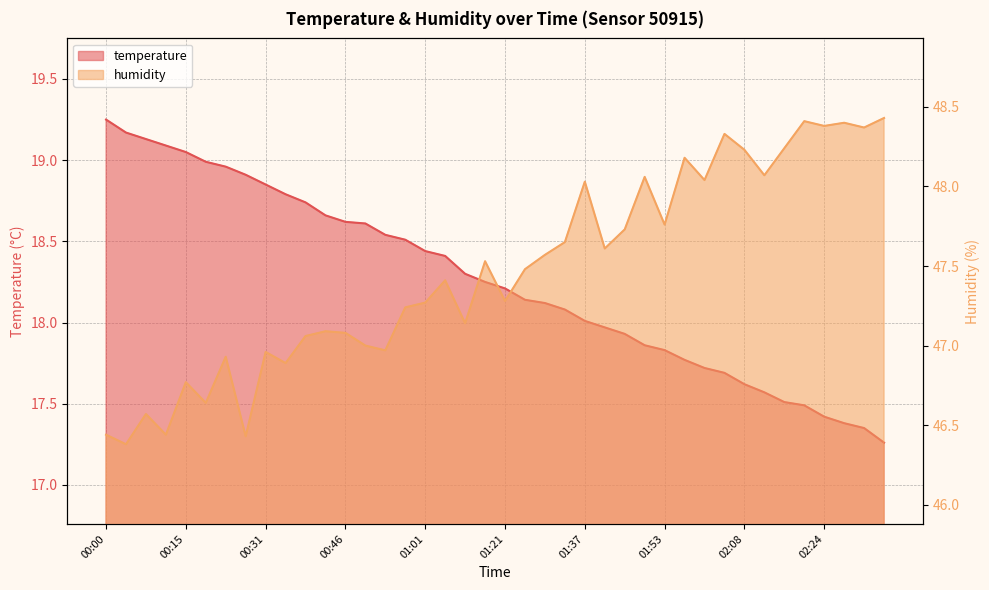

What position from the right is 00:46?

28